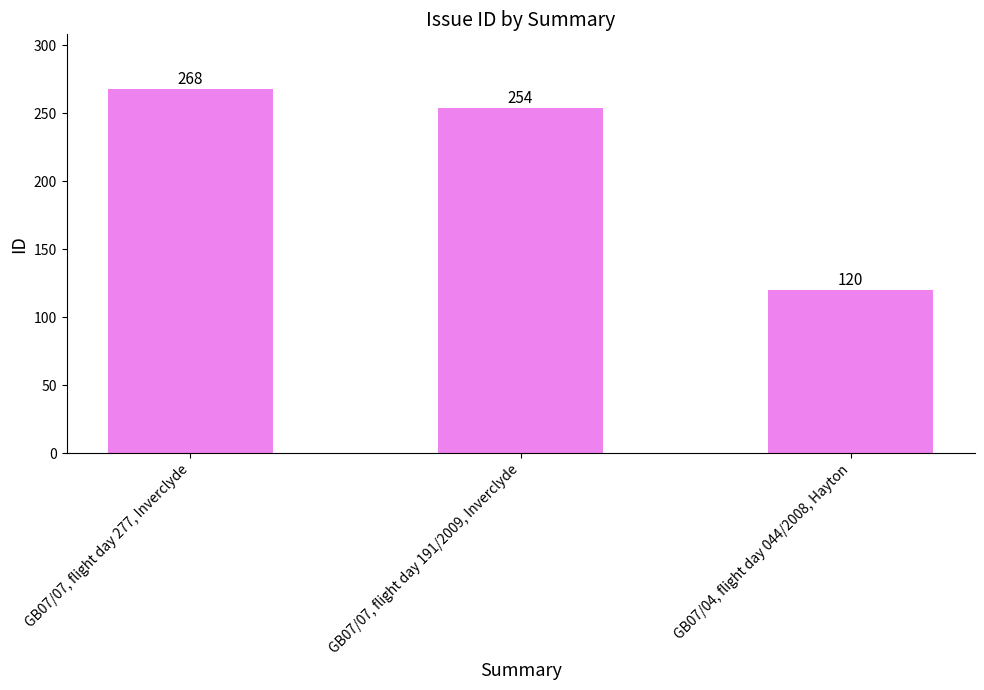

Reading right to left, list all the values displayed in this chart.

GB07/04, flight day 044/2008, Hayton=120	GB07/07, flight day 191/2009, Inverclyde=254	GB07/07, flight day 277, Inverclyde=268